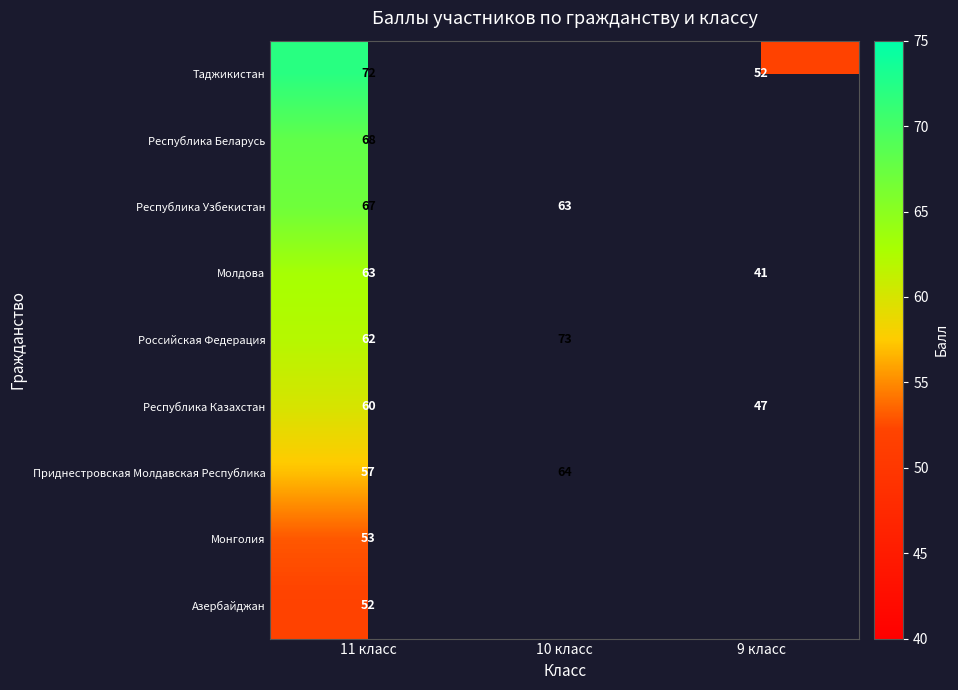

The value of Республика Казахстан at 11 класс is 60. True or false?

True